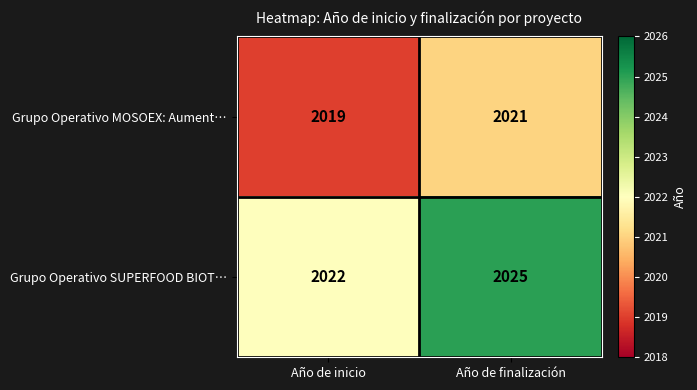

How many categories are shown in the chart?

2